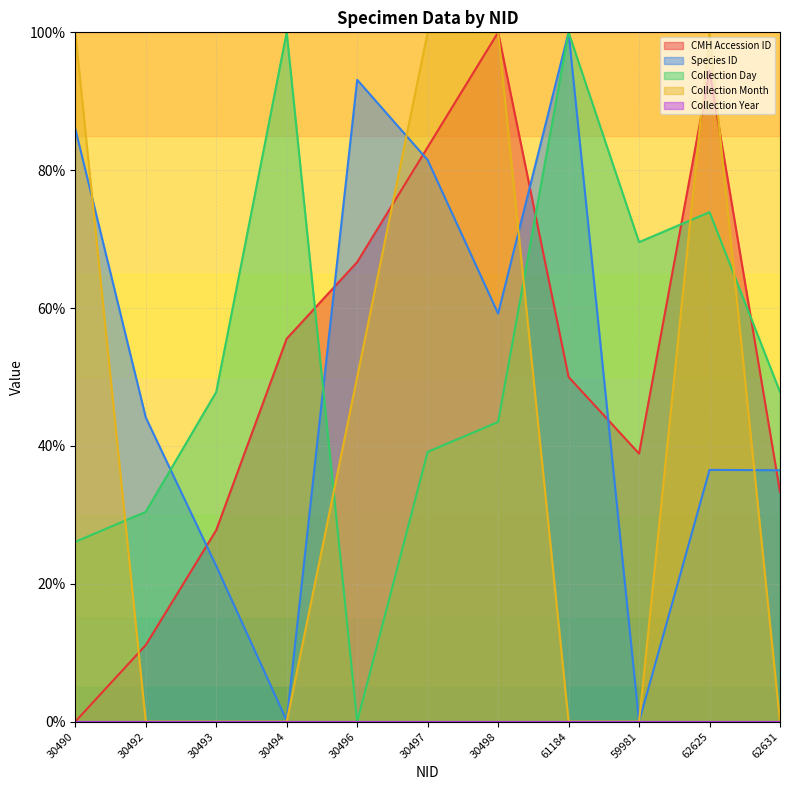

Where does the Collection Day series first go above 47?

30493